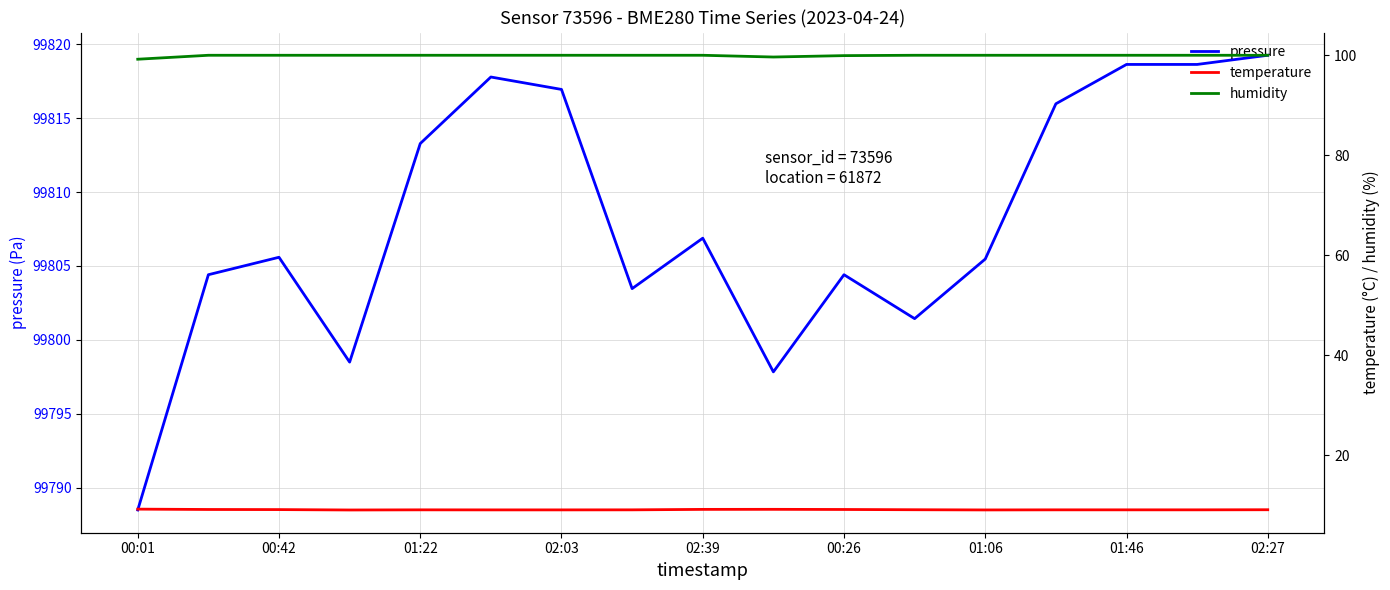

What is the lowest value of the pressure series?

99788.5